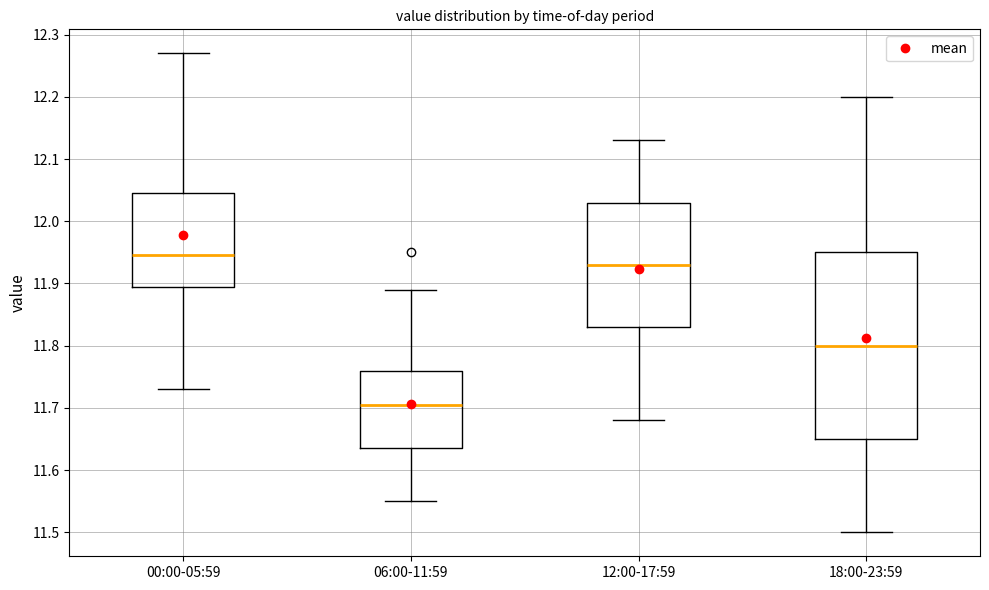

Where does the upper whisker of the box for 00:00-05:59 end on the y-axis? The values are not printed on the chart, so give them approximately, as read against the axis.

12.27